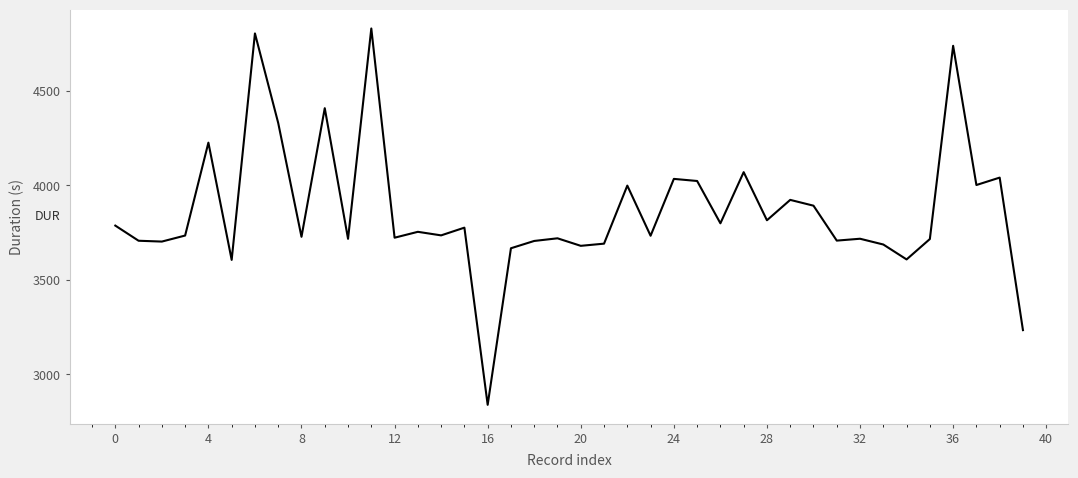

Is this an area chart (filled region under the line)?

No